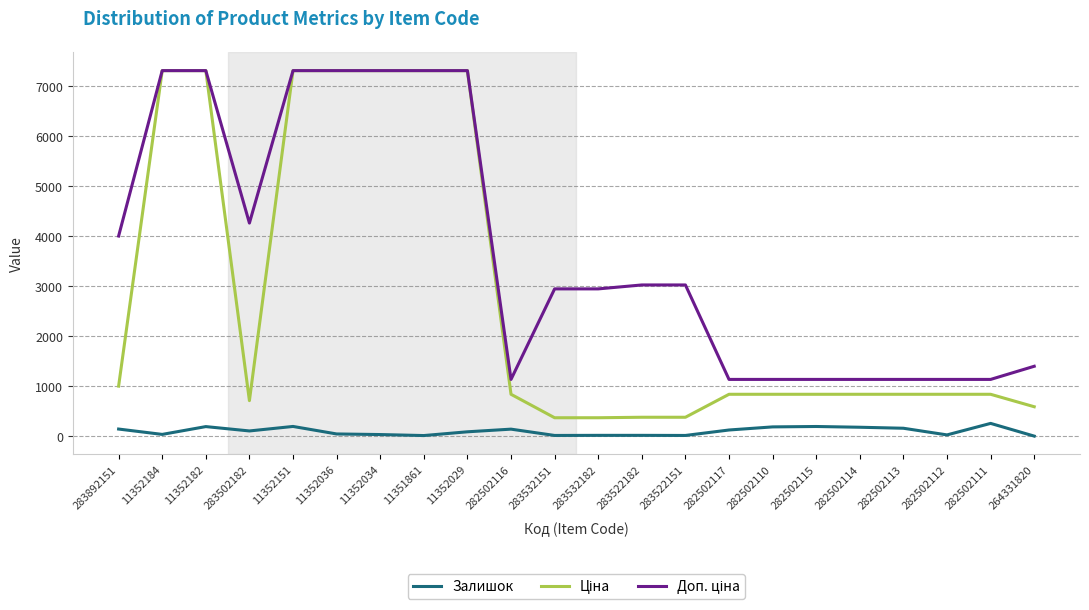

The Залишок series shows 44.0 at 11352036. True or false?

True